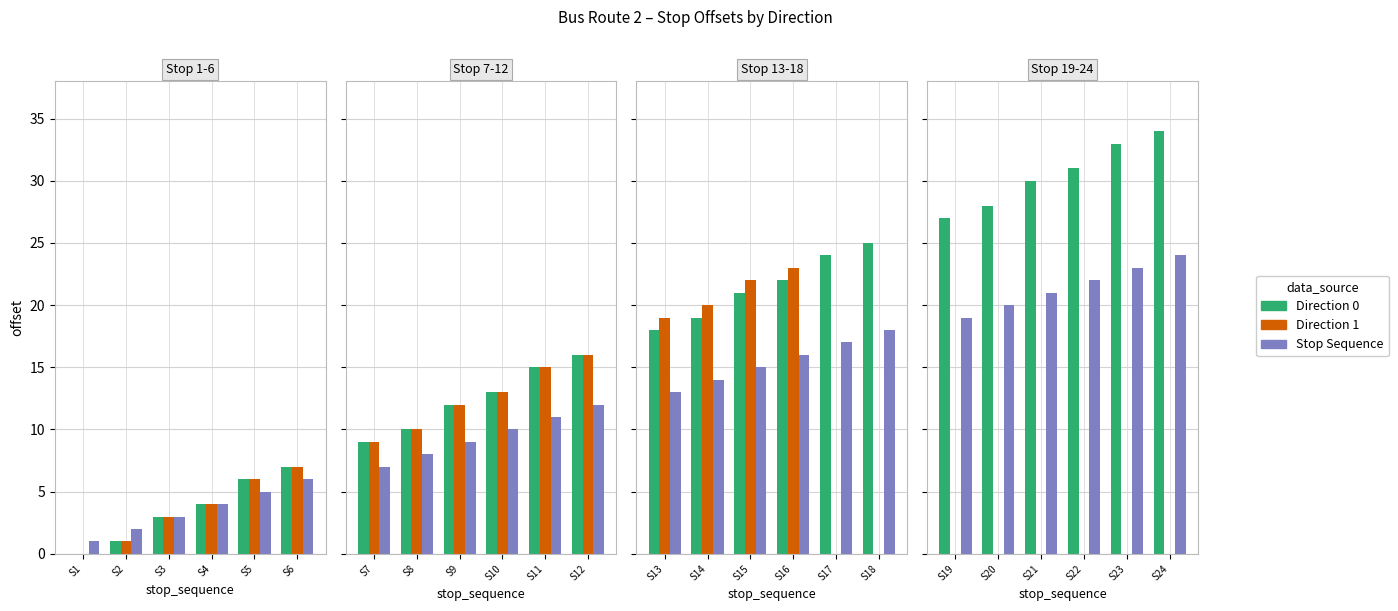

Is it true that Direction 0 equals 39 at S20?

False